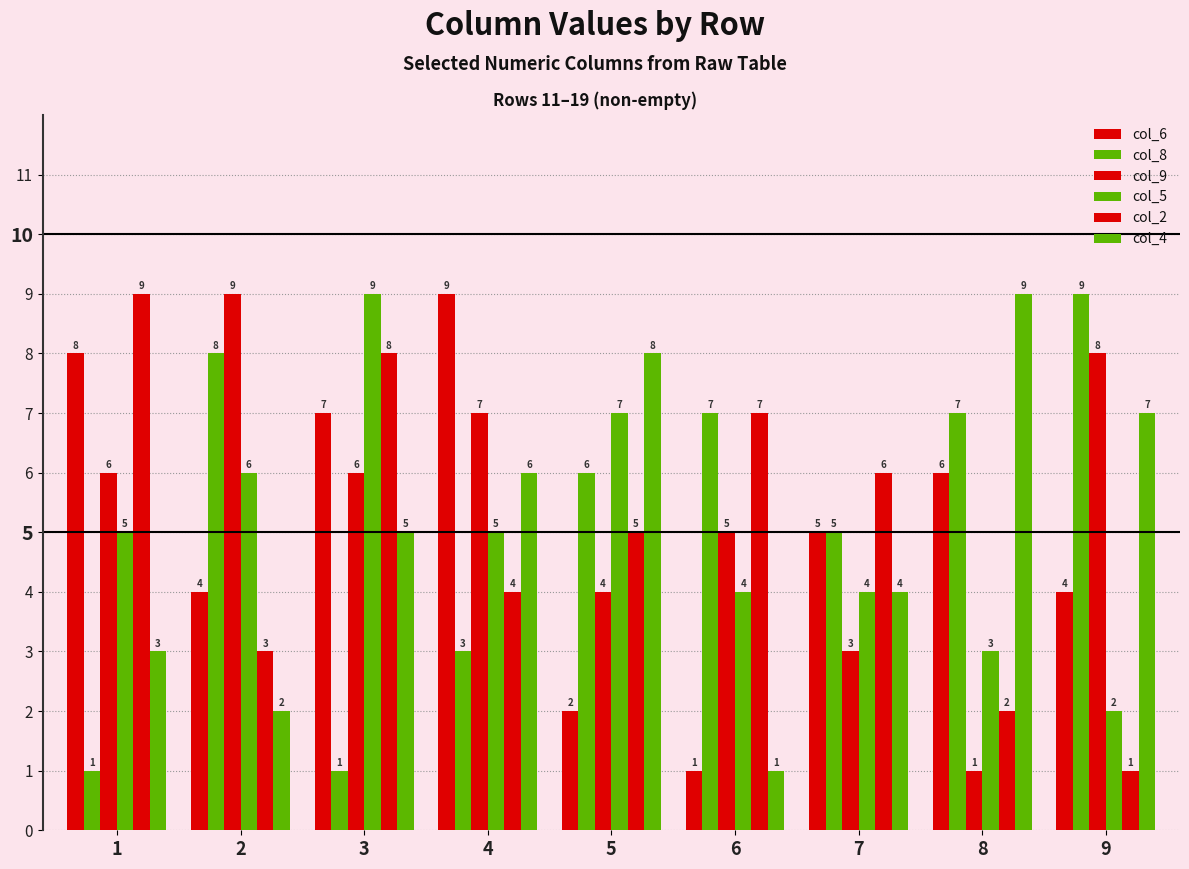

At which category is the sum across all series the highest?

3